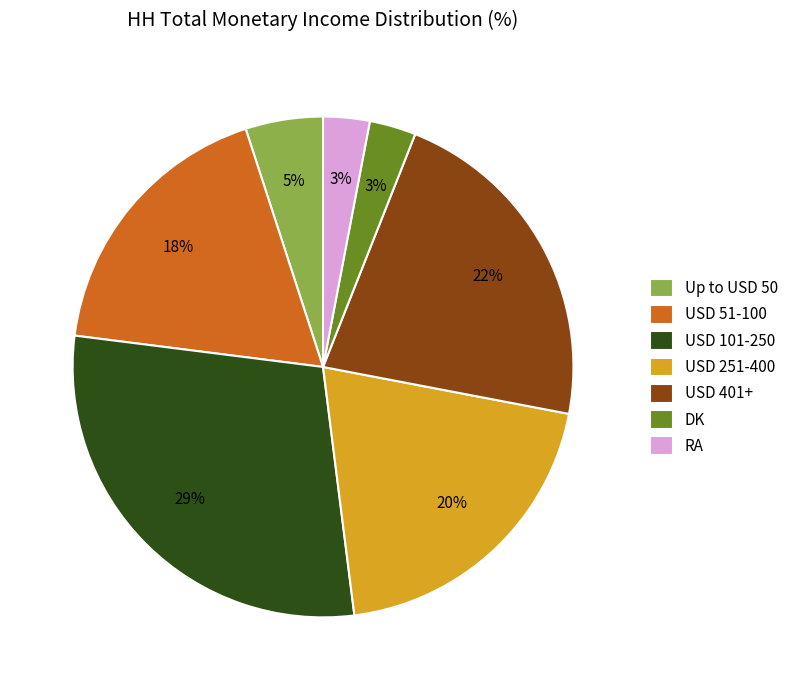

Is there a majority slice in this chart?

No